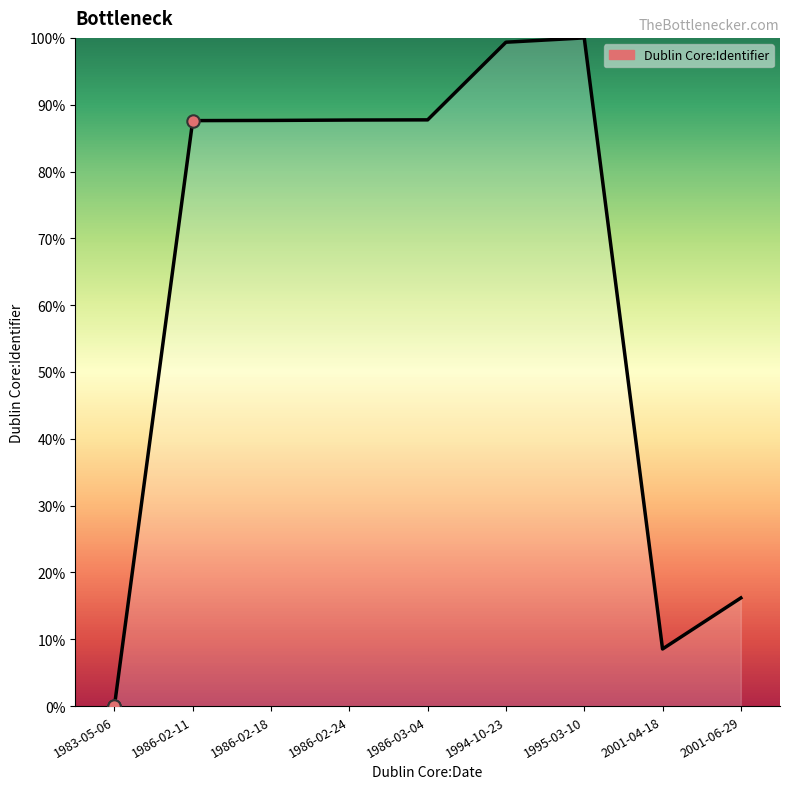

What is the ratio of the value at 2001-04-18 to the value at 1986-02-18?

0.1